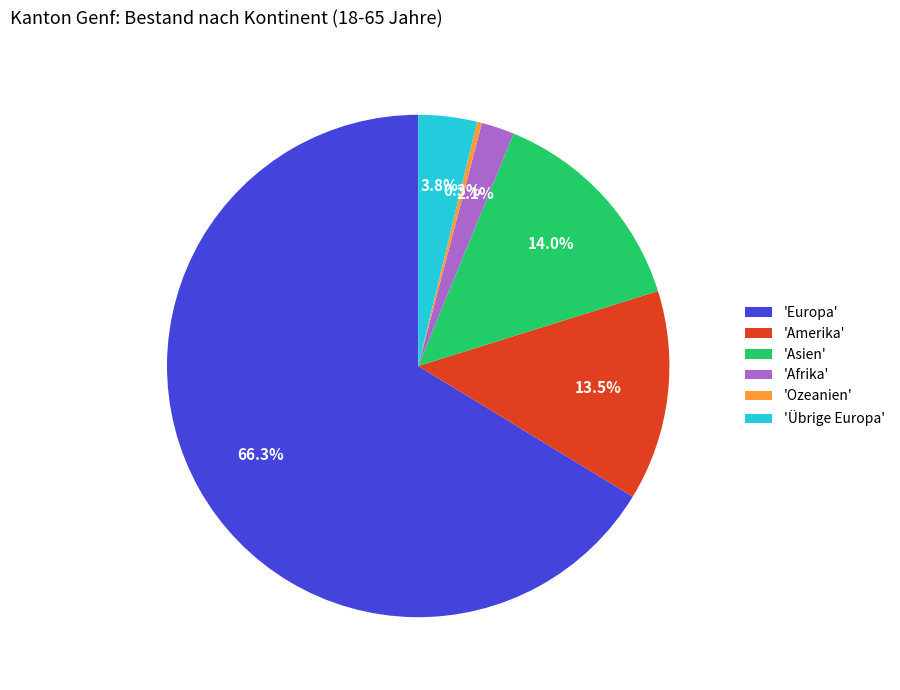

What is the largest slice in the pie chart?

'Europa'